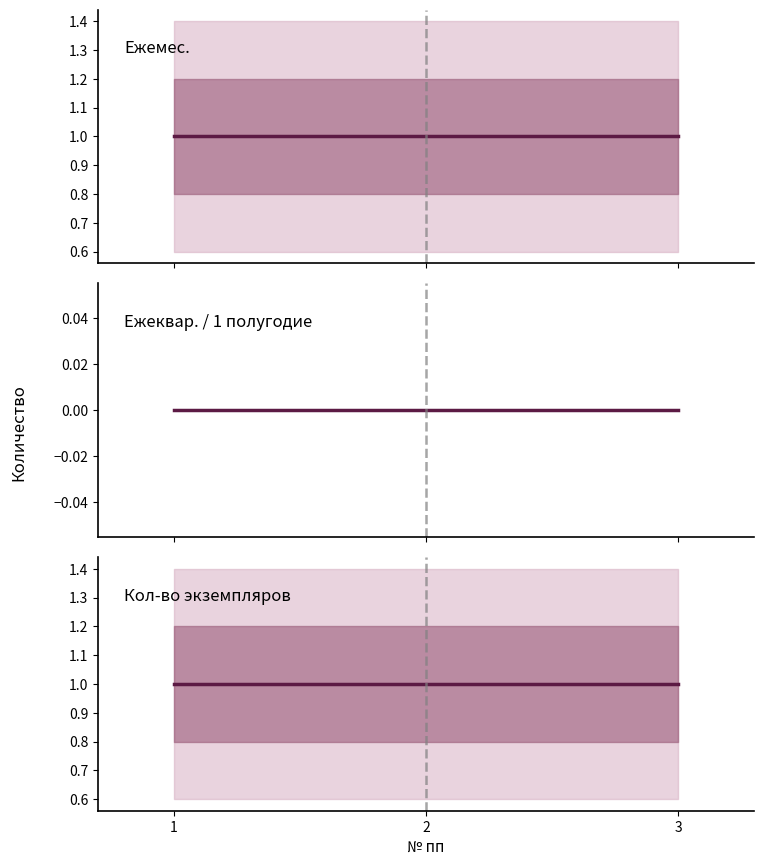

Which has a higher value, 3 or 2?

3